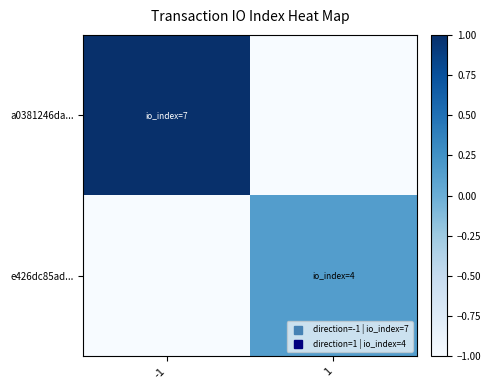

Between -1 and 1, which series saw the biggest shift?

a0381246da...